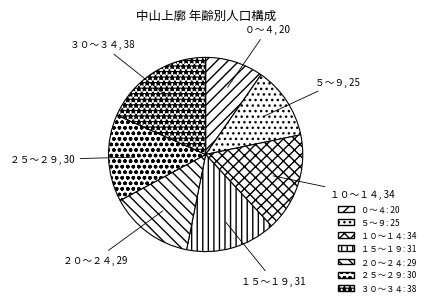

Is there a majority slice in this chart?

No